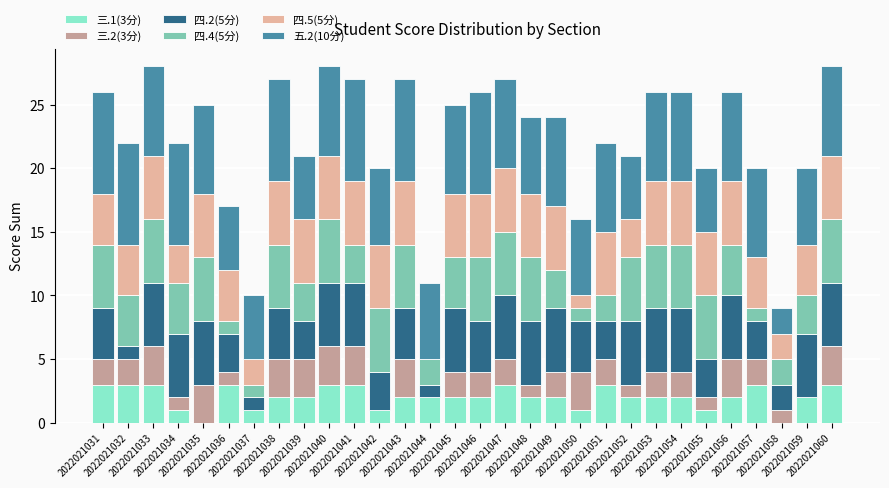

Which series changed the most between 2022021031 and 2022021051?

四.4(5分)